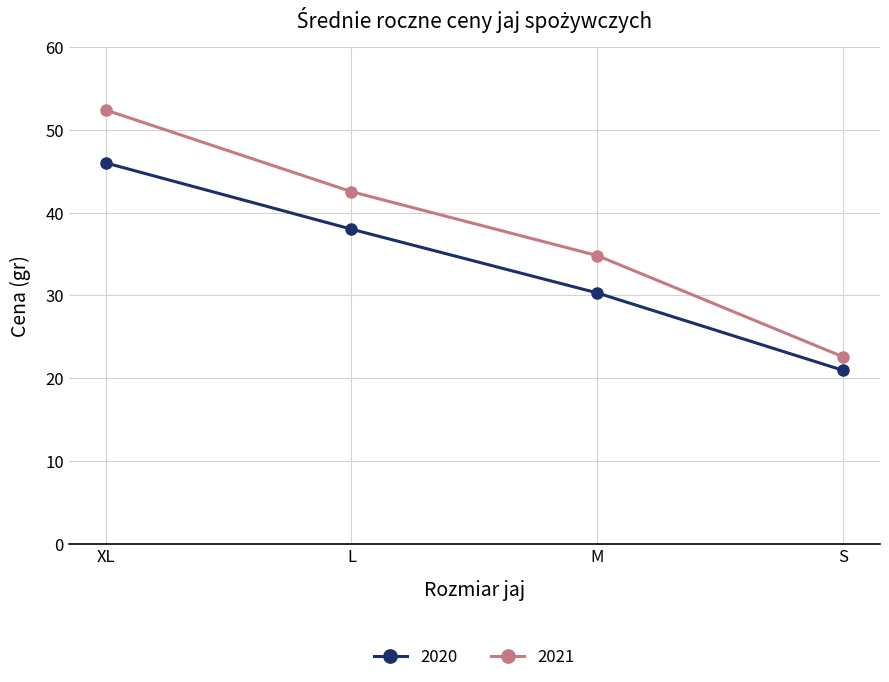

List the series in order of their peak value, highest first.

2021, 2020